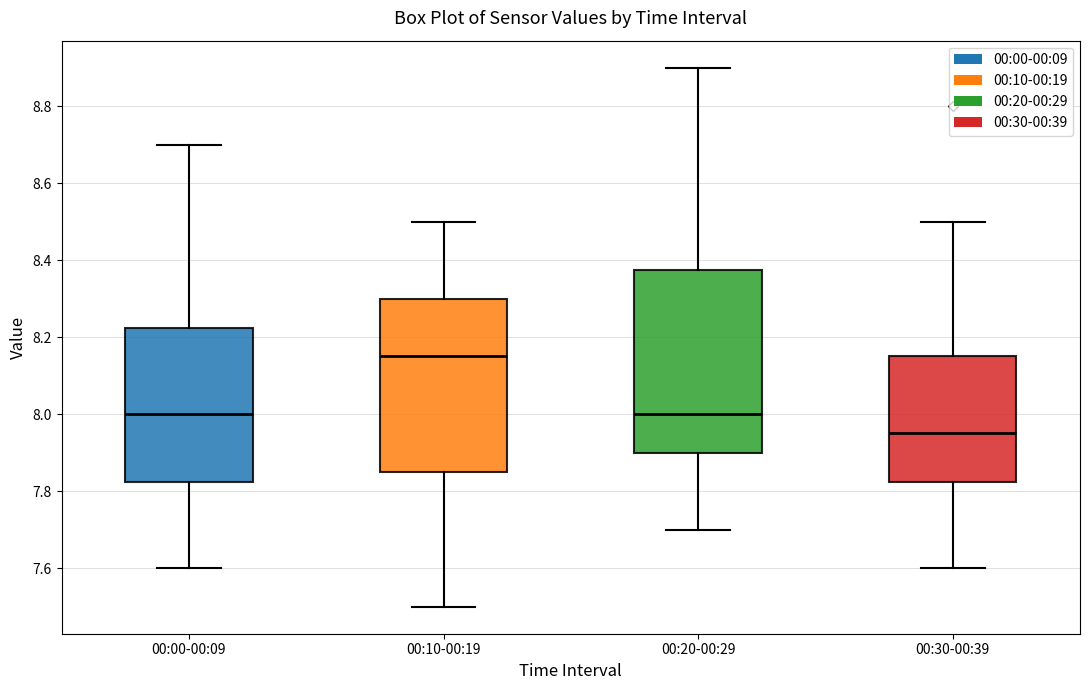

Where is the upper edge of the box for 00:10-00:19 on the y-axis? The values are not printed on the chart, so give them approximately, as read against the axis.

8.30